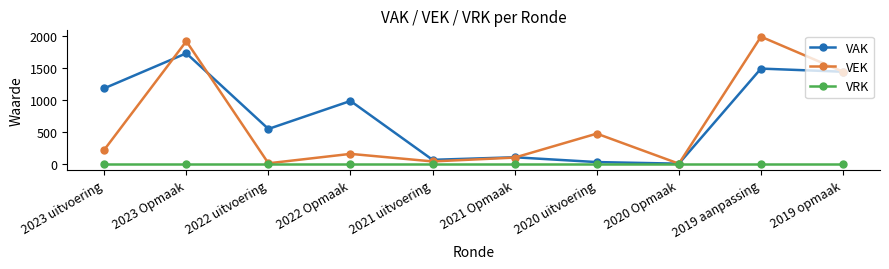

Which series changed the most between 2021 uitvoering and 2020 Opmaak?

VAK